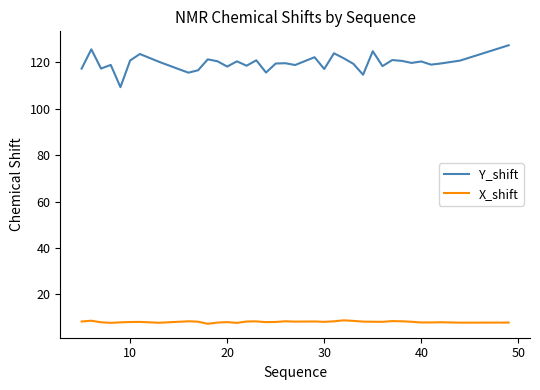

True or false: Y_shift and X_shift intersect in this chart.

False